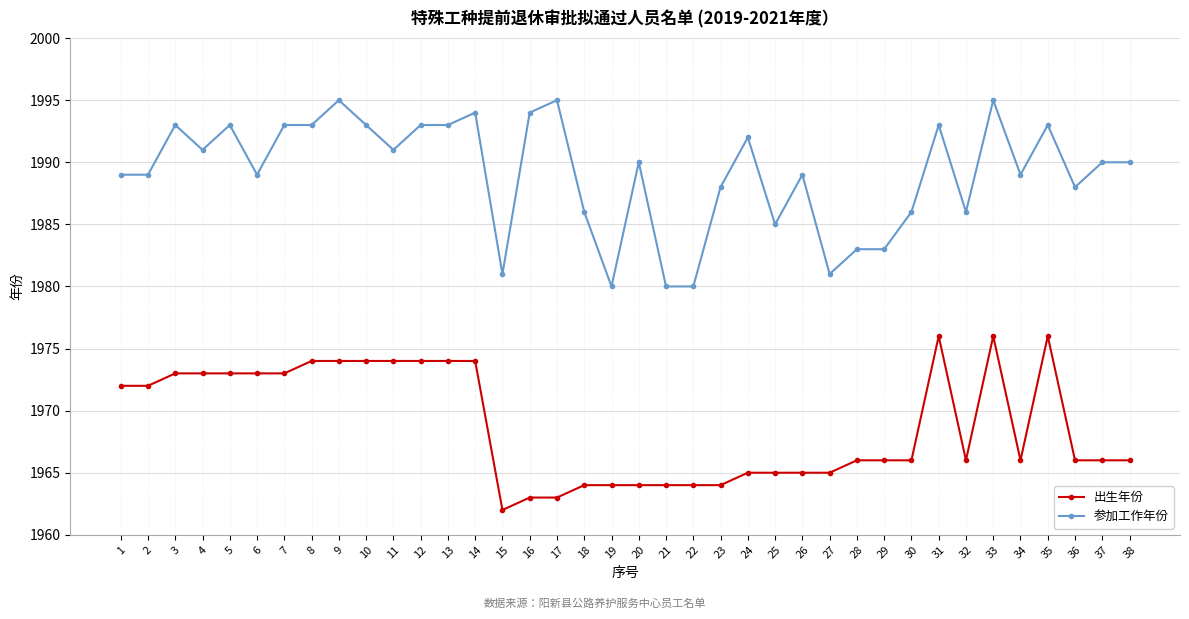

Which category has the lowest value in the 出生年份 series?

15